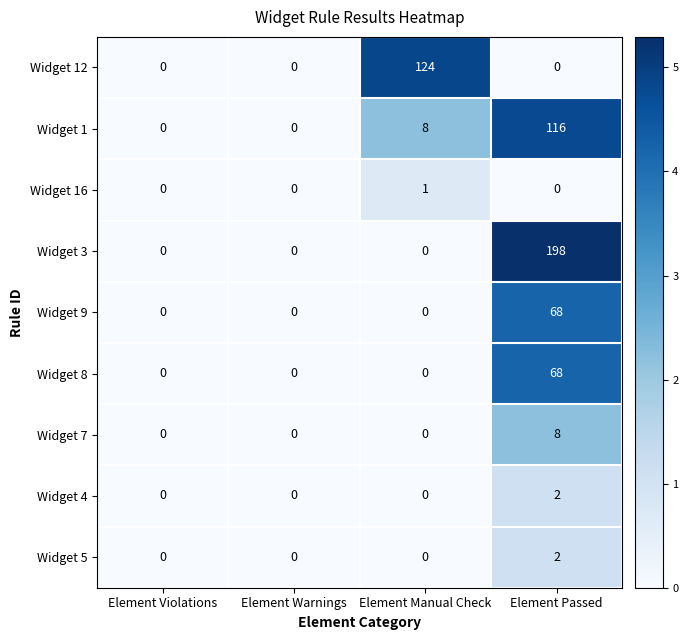

What is the highest value of the Widget 8 series?

68